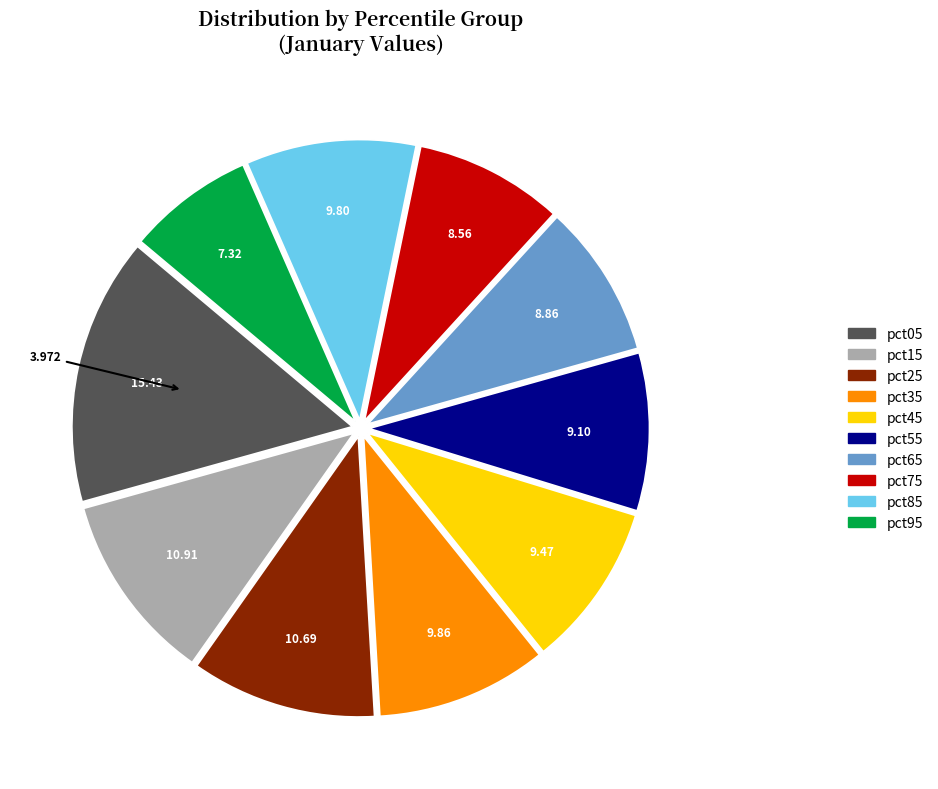

Does pct35 account for over 50% of the chart?

No